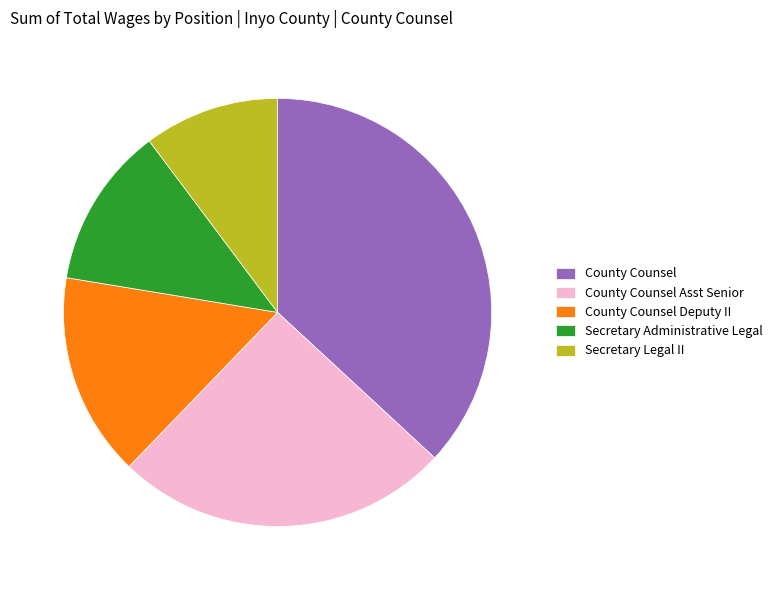

Is the sum of County Counsel Asst Senior and County Counsel greater than half?

Yes